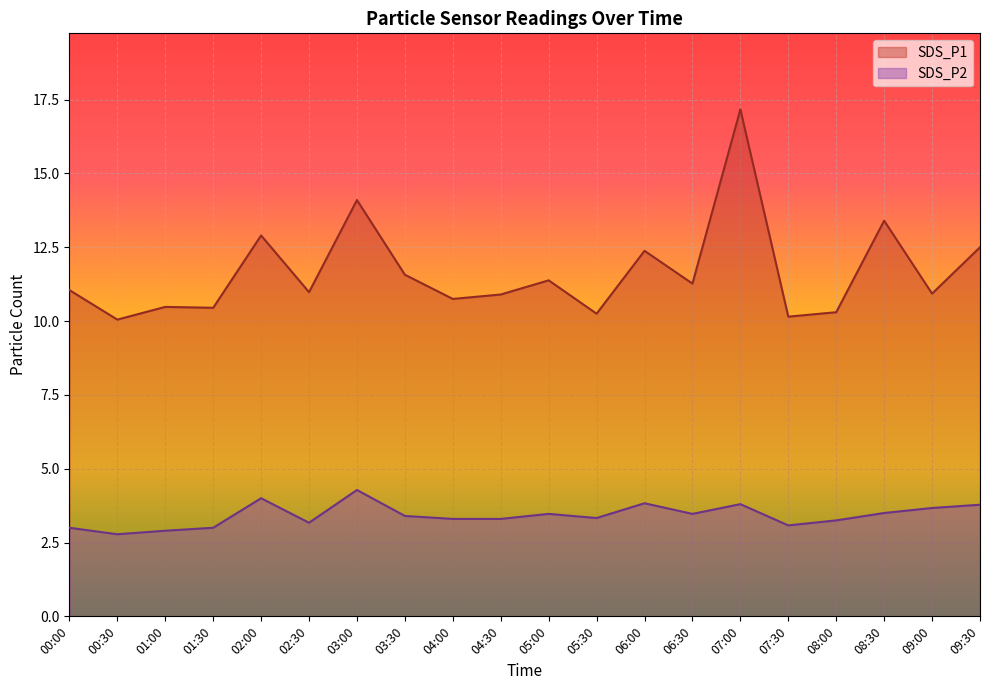

Which series has the widest spread of values?

SDS_P1